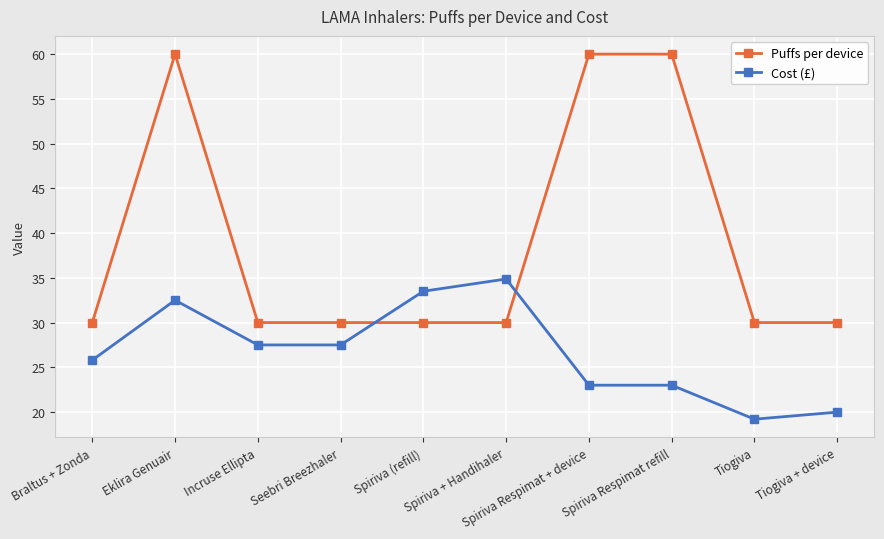

What is the difference between the maximum and minimum values in the Cost (£) series?

15.7